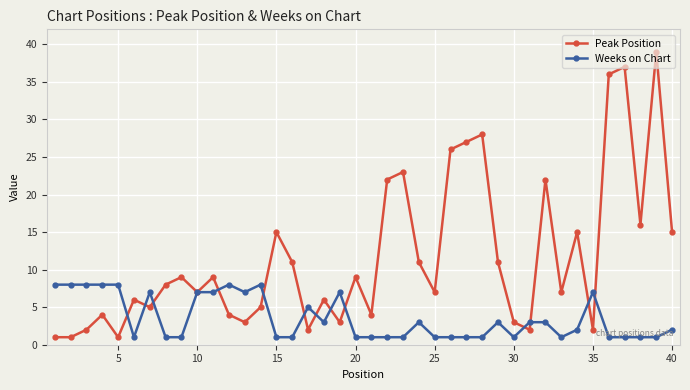

Which series has the largest total across all categories?

Peak Position